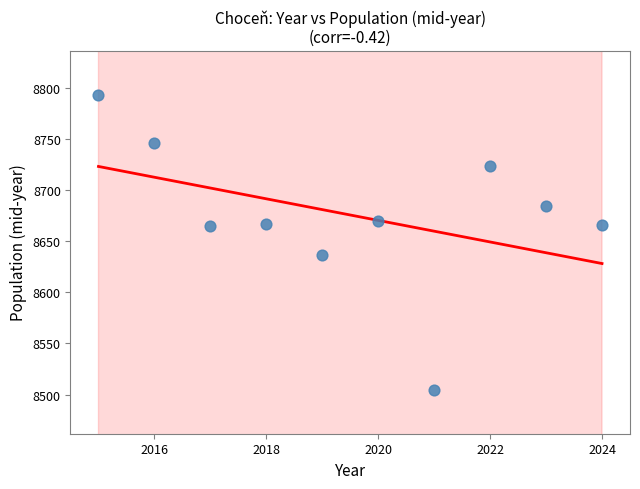

What is the range of X values (max minus min)?

9